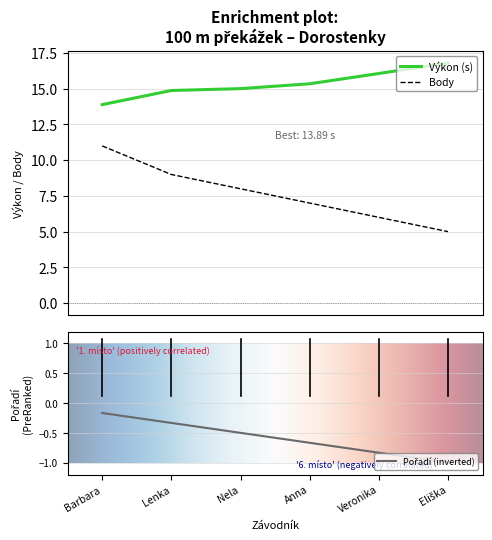

What is the smallest value displayed?

-1.0